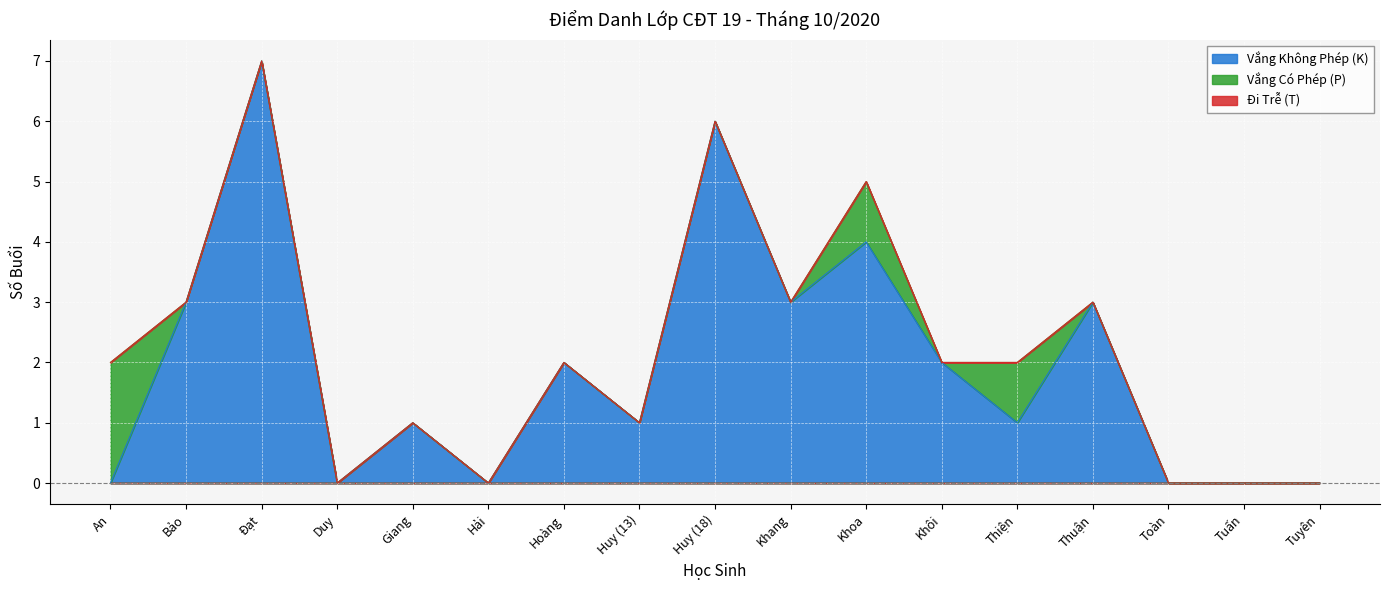

What position from the right is Hoàng?

11